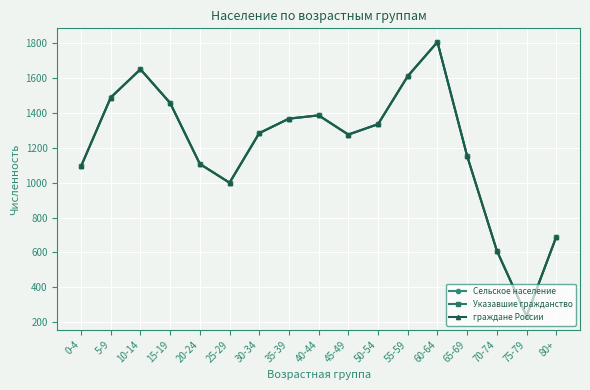

At which category does Сельское население reach its first local peak?

10-14